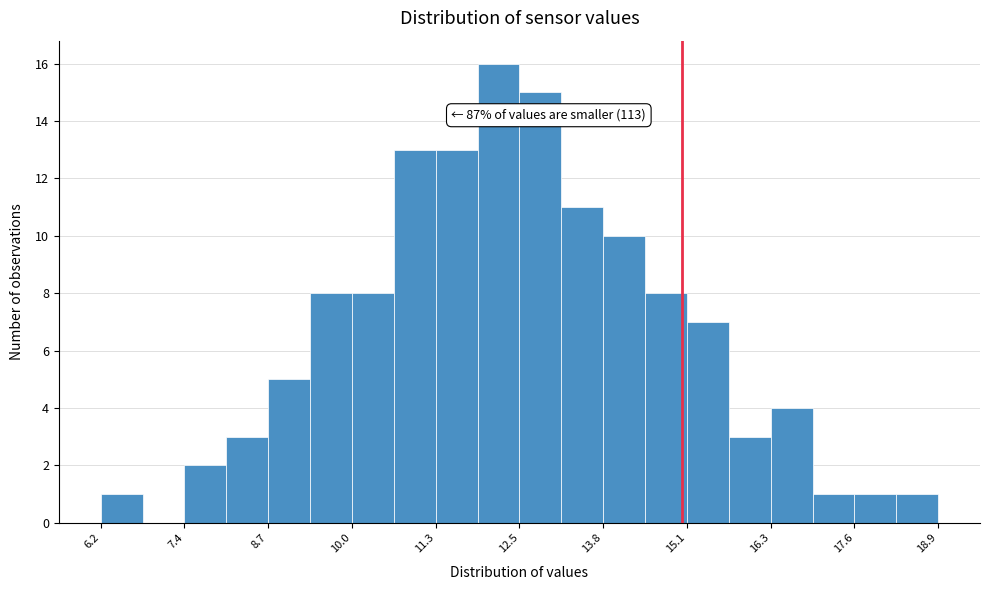

Around what value on the x-axis is the tallest bar? Give the approximate position of its centre, as read against the axis.

12.2